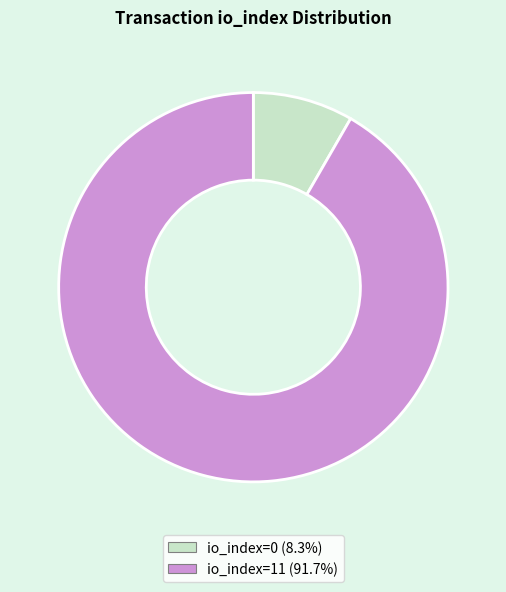

Rank the categories by value from highest to lowest.

io_index=11, io_index=0